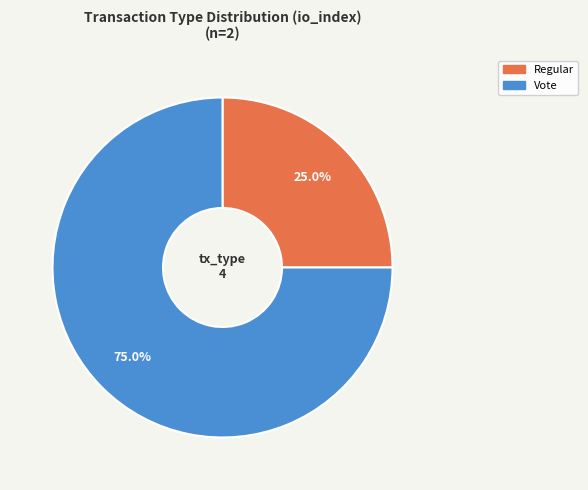

Does any single category account for the majority?

Yes